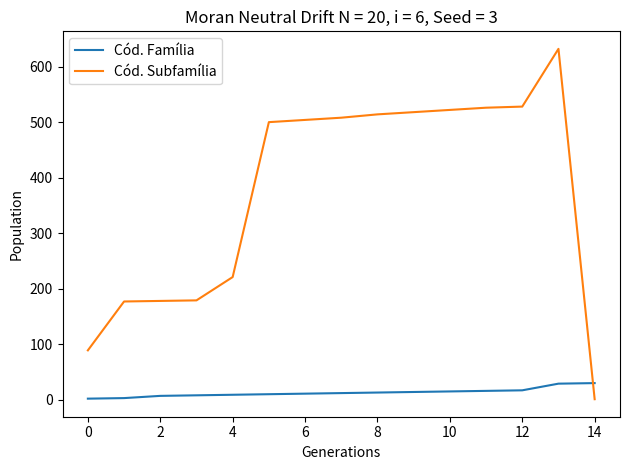

List the series in order of their peak value, lowest first.

Cód. Família, Cód. Subfamília